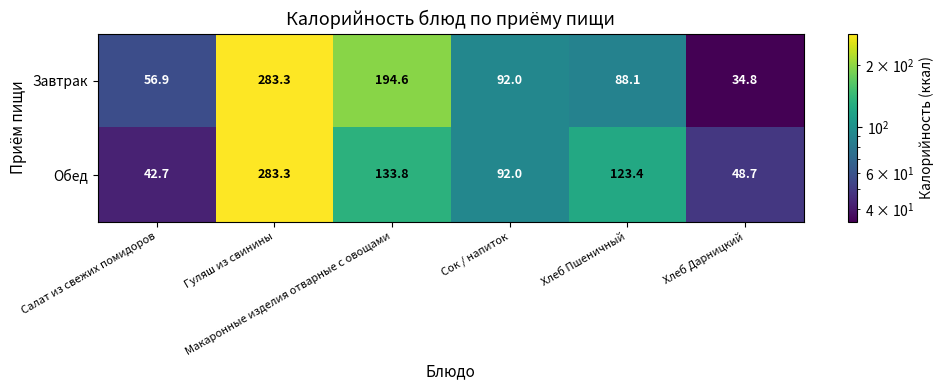

How many values in the Завтрак series are below 92?

3